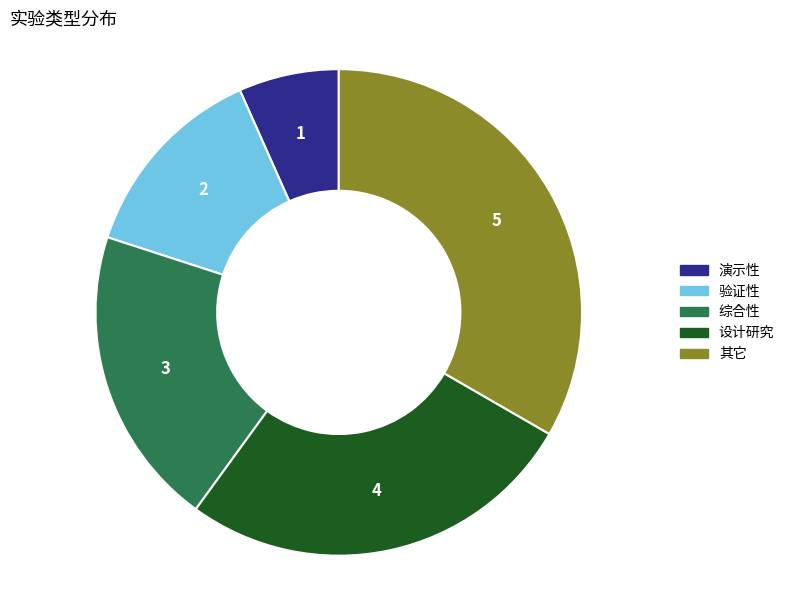

Does 验证性 account for over 50% of the chart?

No